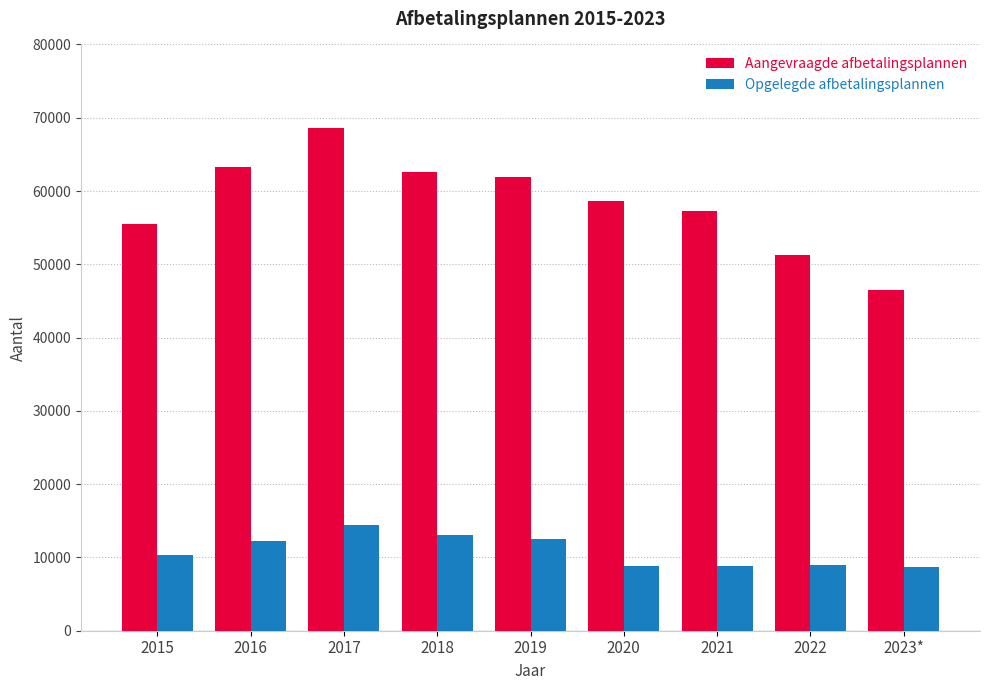

At which label does Aangevraagde afbetalingsplannen first exceed 58679?

2016